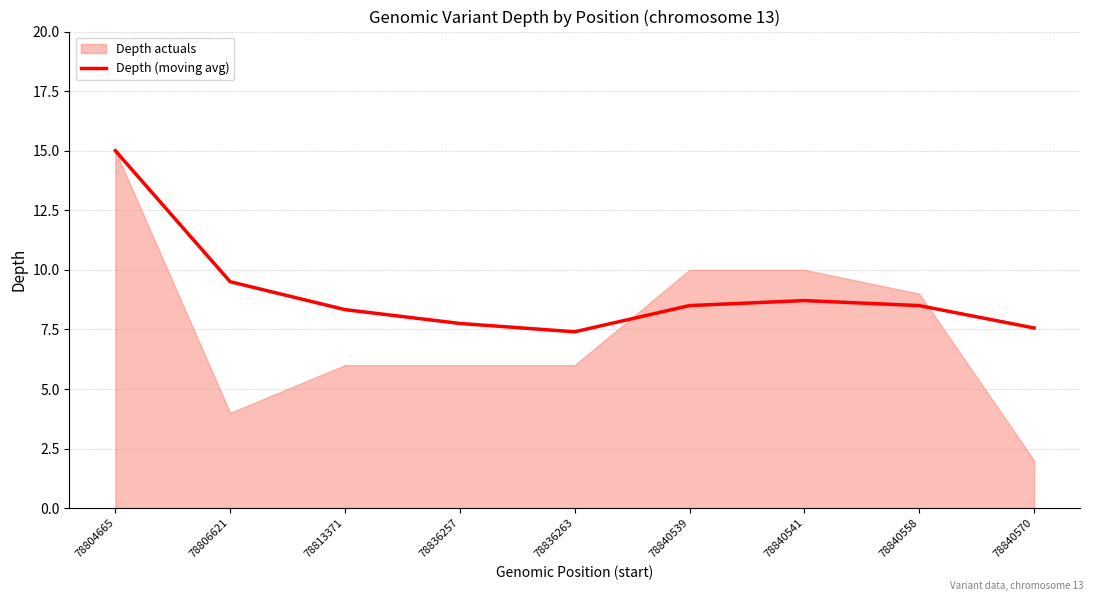

What is the average value?

9.0